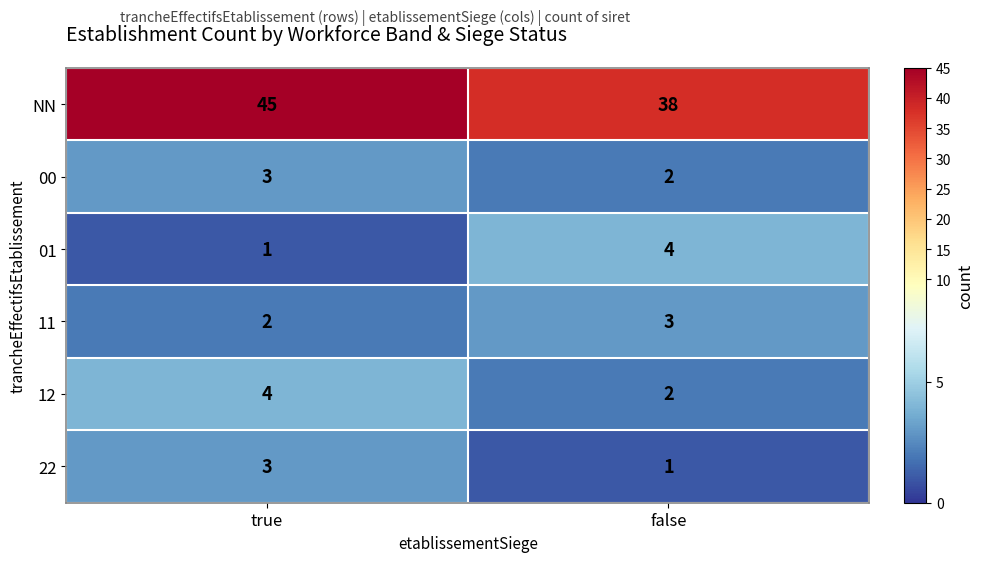

Between true and false, which series saw the biggest shift?

NN